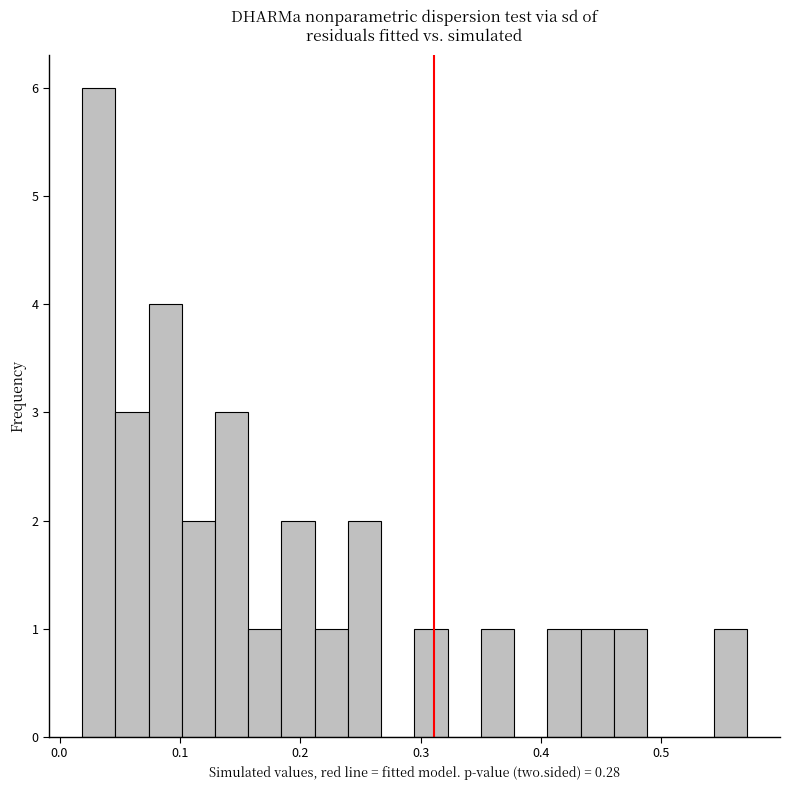

Around what value on the x-axis is the tallest bar? Give the approximate position of its centre, as read against the axis.

0.03